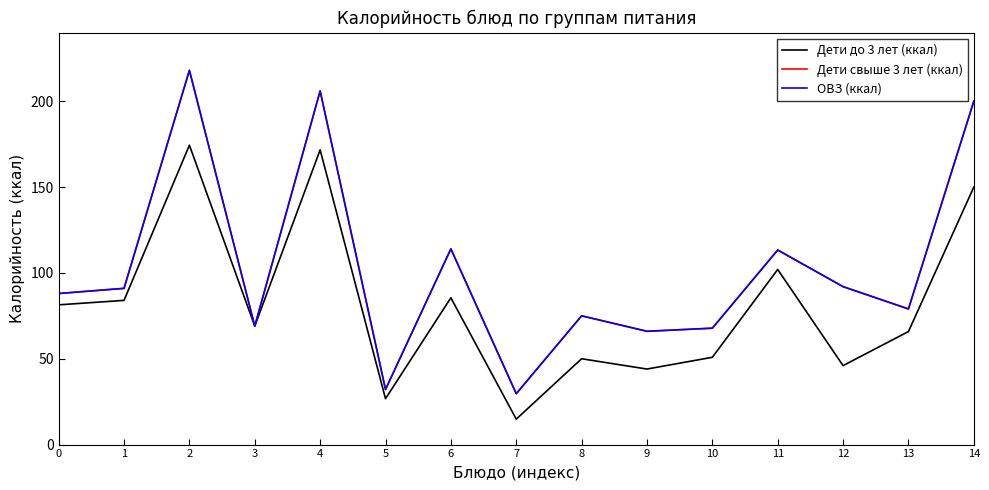

Does the chart display data point markers on the line(s)?

No